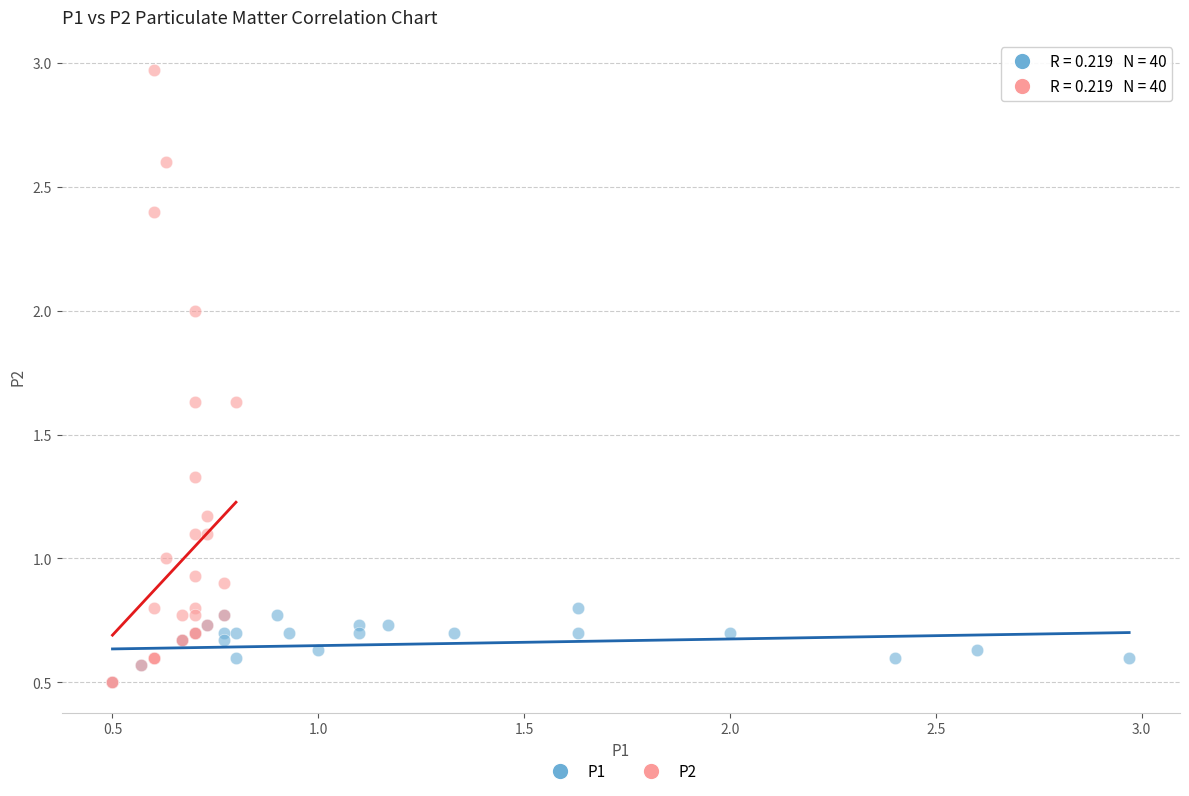

What are all the series names shown in the legend?

P1, P2